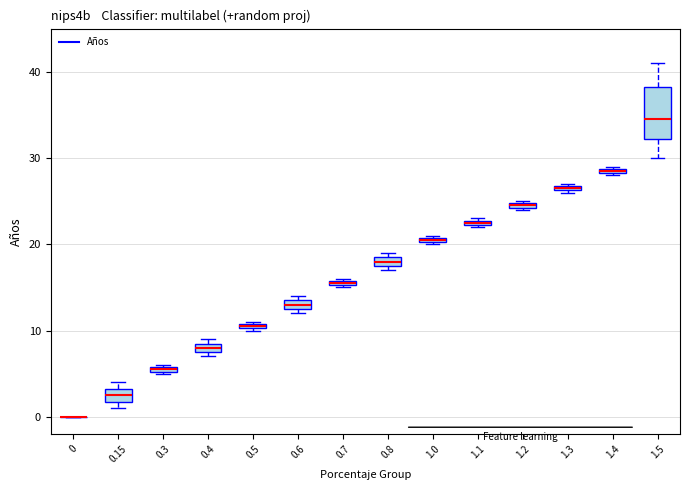

Where is the lower edge of the box at x = 1.4 on the y-axis? The values are not printed on the chart, so give them approximately, as read against the axis.

28